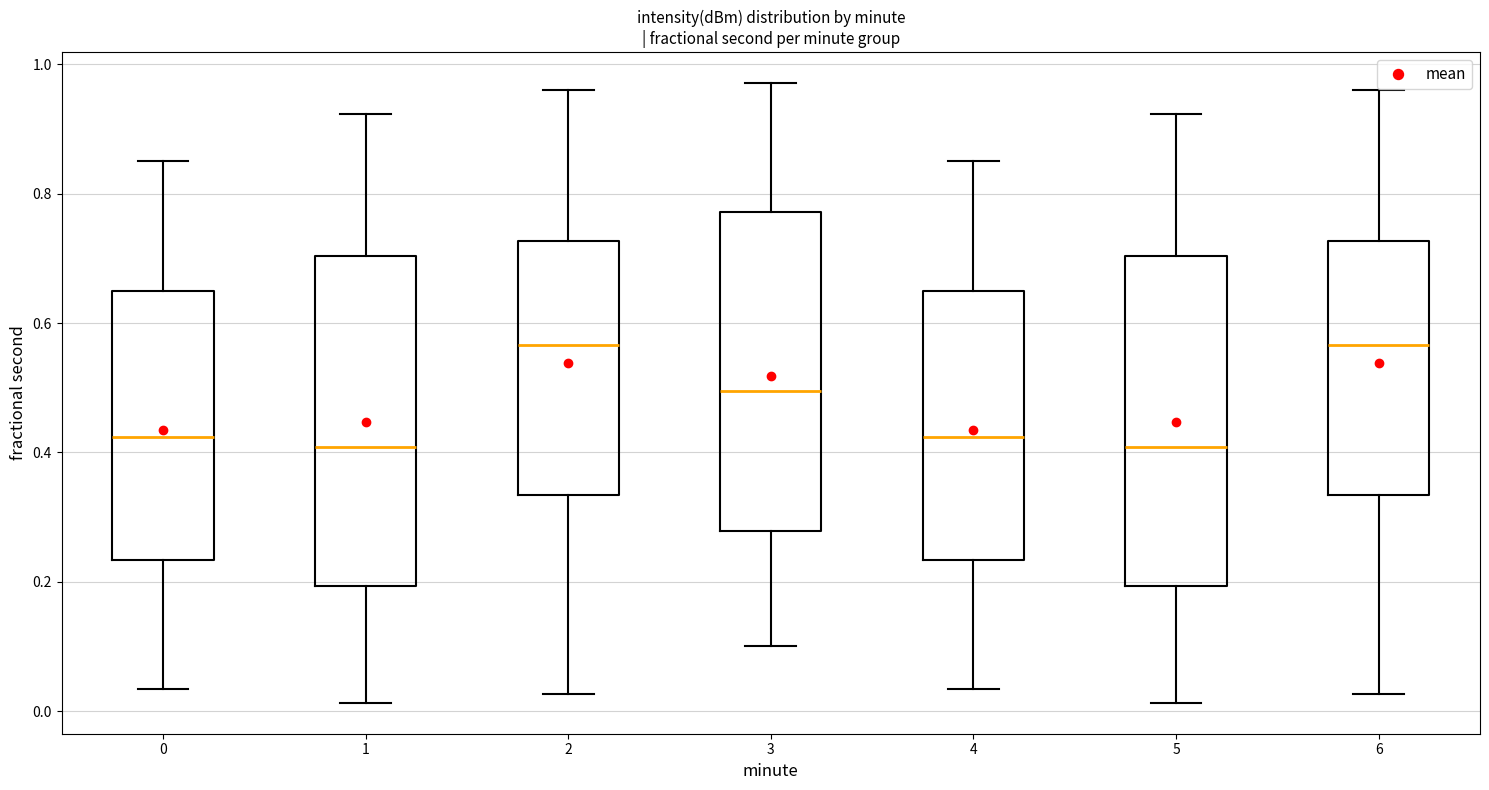

Reading left to right, transcribe this box plot: for each box, give where its median line is, the range the box spans, and where its two whiskers end, as read against the y-axis. The values are not printed on the chart, so give them approximately, as read against the axis.

0: median 0.42, box 0.24 to 0.64, whiskers 0.04 to 0.84
1: median 0.40, box 0.20 to 0.70, whiskers 0.02 to 0.92
2: median 0.56, box 0.34 to 0.72, whiskers 0.02 to 0.96
3: median 0.50, box 0.28 to 0.78, whiskers 0.10 to 0.98
4: median 0.42, box 0.24 to 0.64, whiskers 0.04 to 0.84
5: median 0.40, box 0.20 to 0.70, whiskers 0.02 to 0.92
6: median 0.56, box 0.34 to 0.72, whiskers 0.02 to 0.96